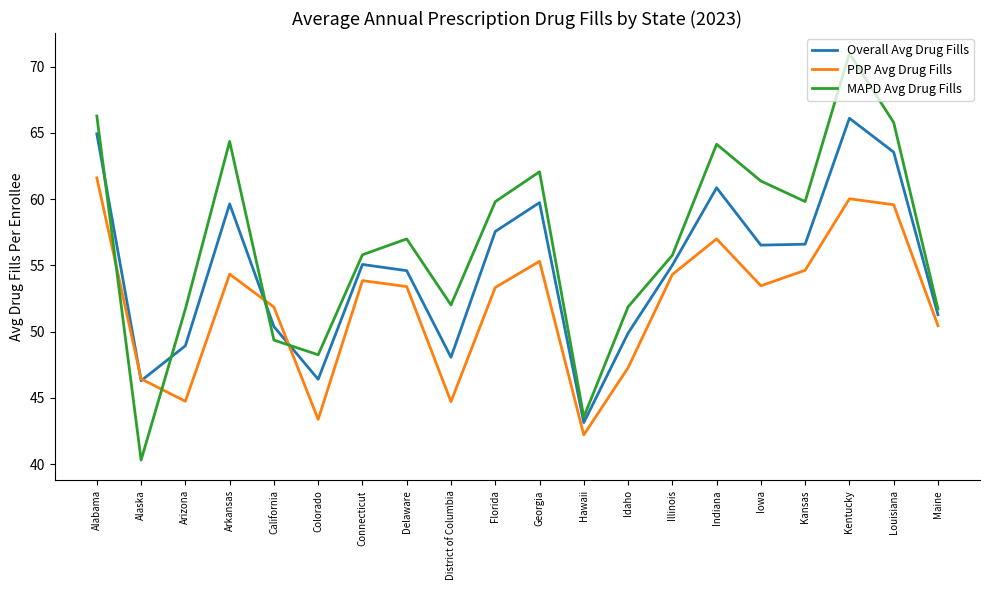

Count the number of data series in this chart.

3